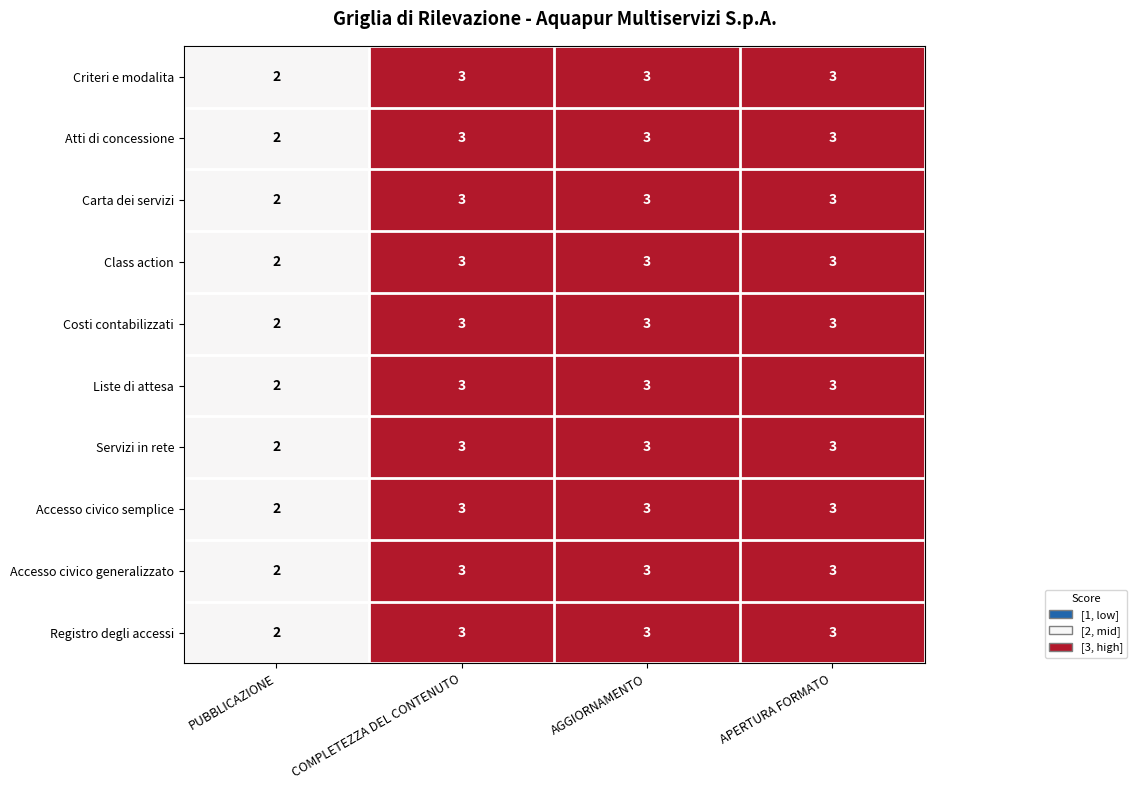

What is the maximum value for Accesso civico generalizzato?

3